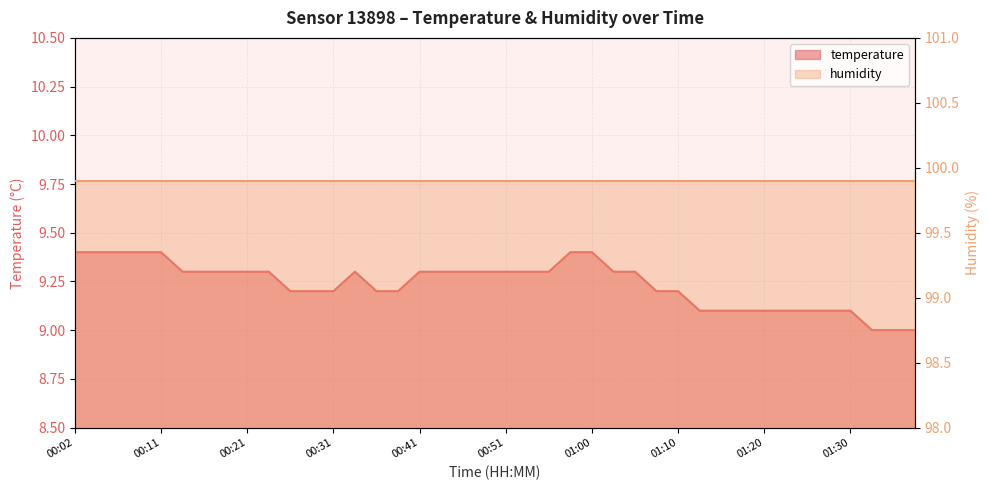

Is it true that the value at 00:09 is 9.4?

True